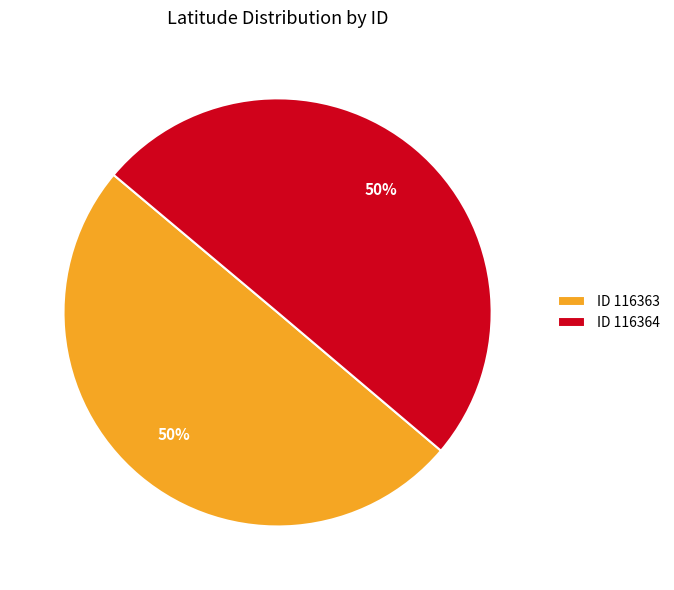

Approximately how many times larger is the value at ID 116364 compared to ID 116363?

1.0